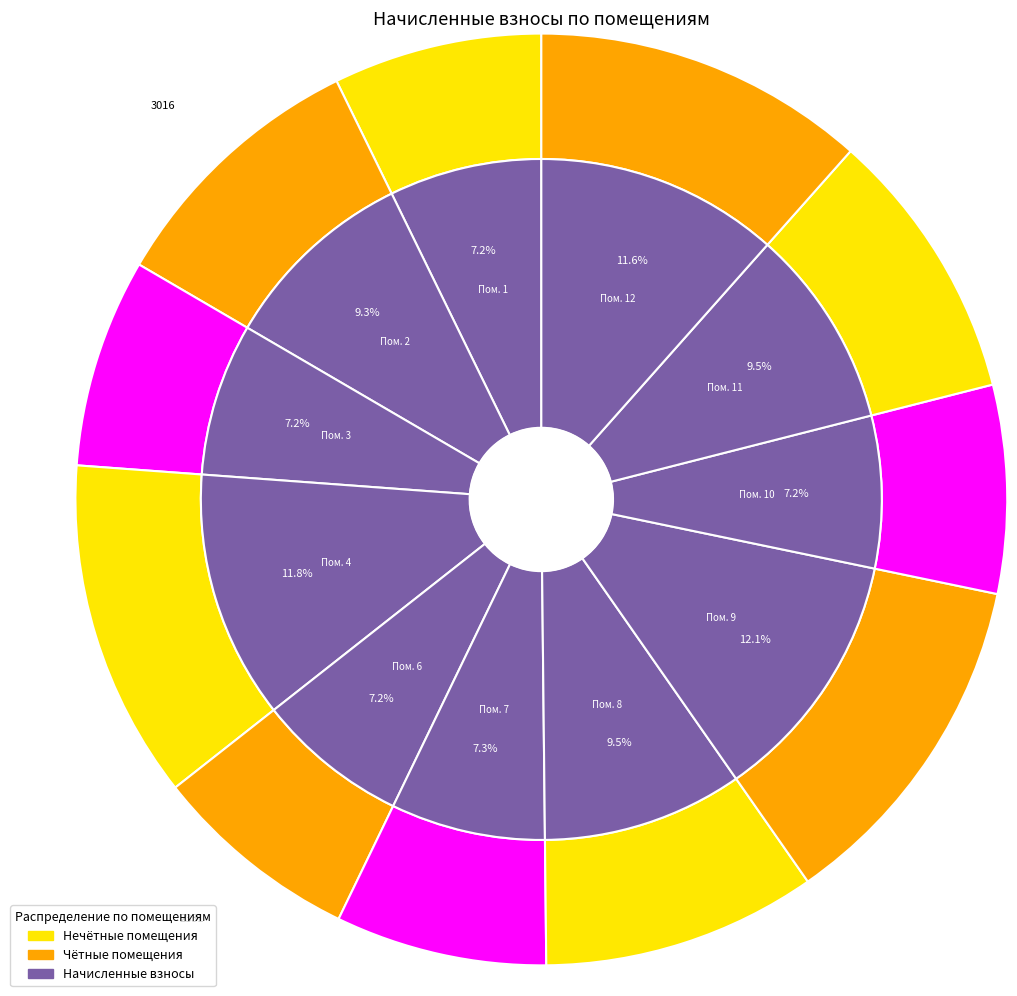

Does any single category account for the majority?

No